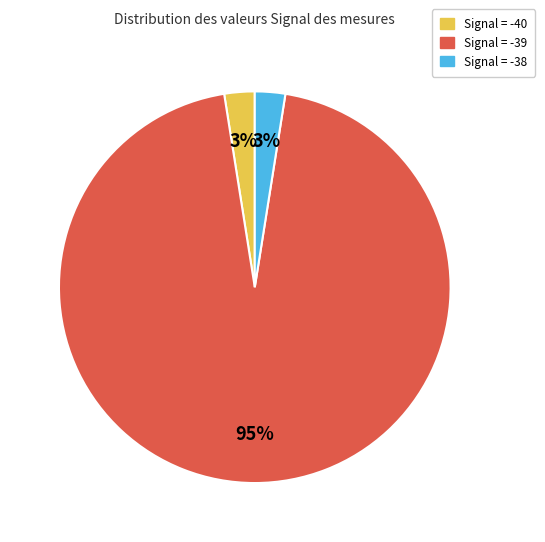

What is the ratio of the value at Signal = -40 to the value at Signal = -38?

1.0